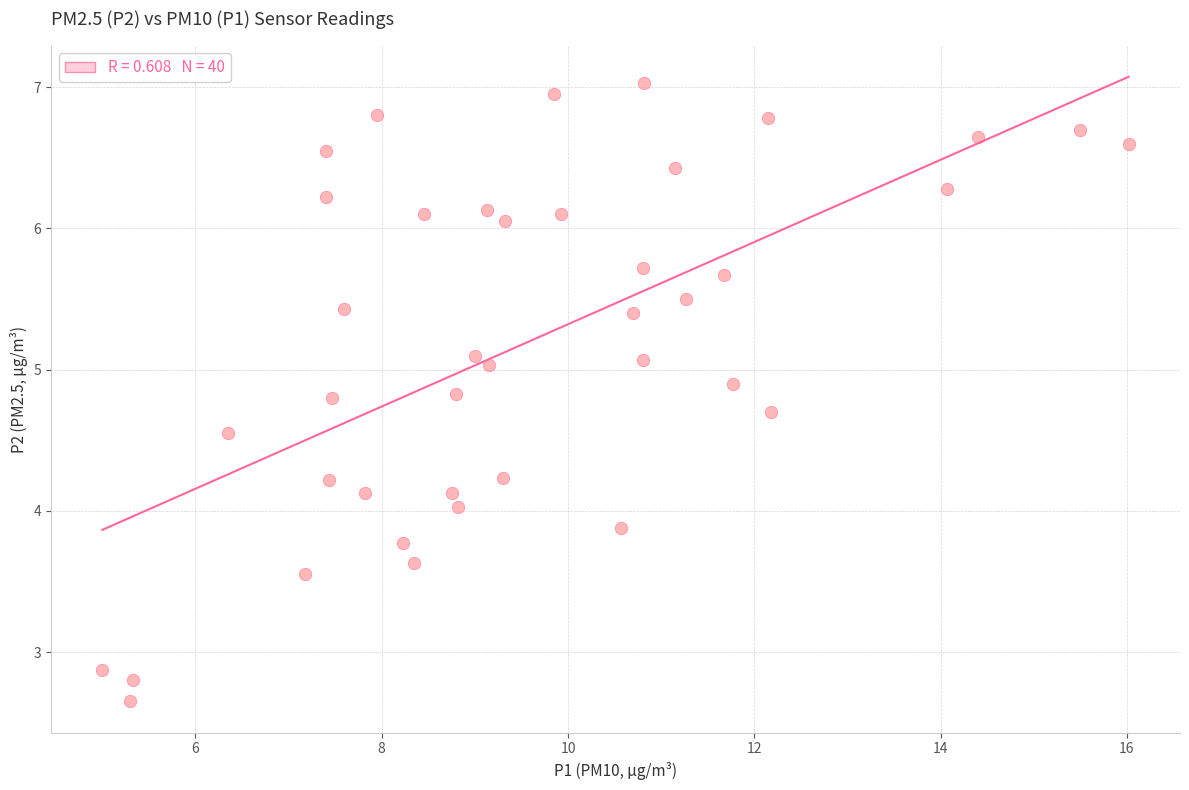

What is the range of Y values (max minus min)?

4.4